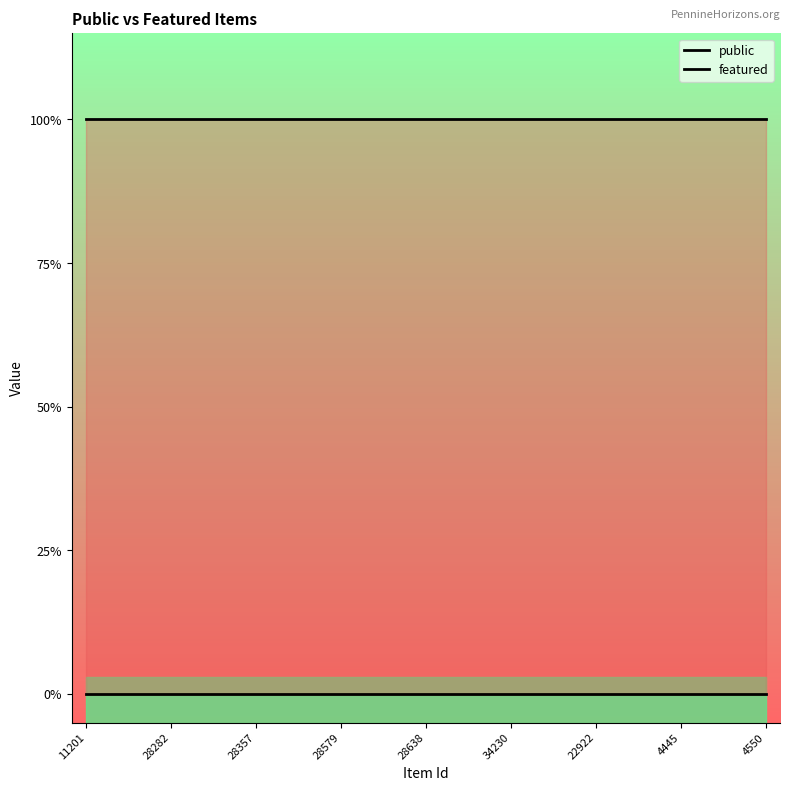

Reading left to right, what are all the values shown in this chart?

public: 1	1	1	1	1	1	1	1	1	1	1	1	1	1	1	1	1	1	1	1	1	1	1	1	1
featured: 0	0	0	0	0	0	0	0	0	0	0	0	0	0	0	0	0	0	0	0	0	0	0	0	0